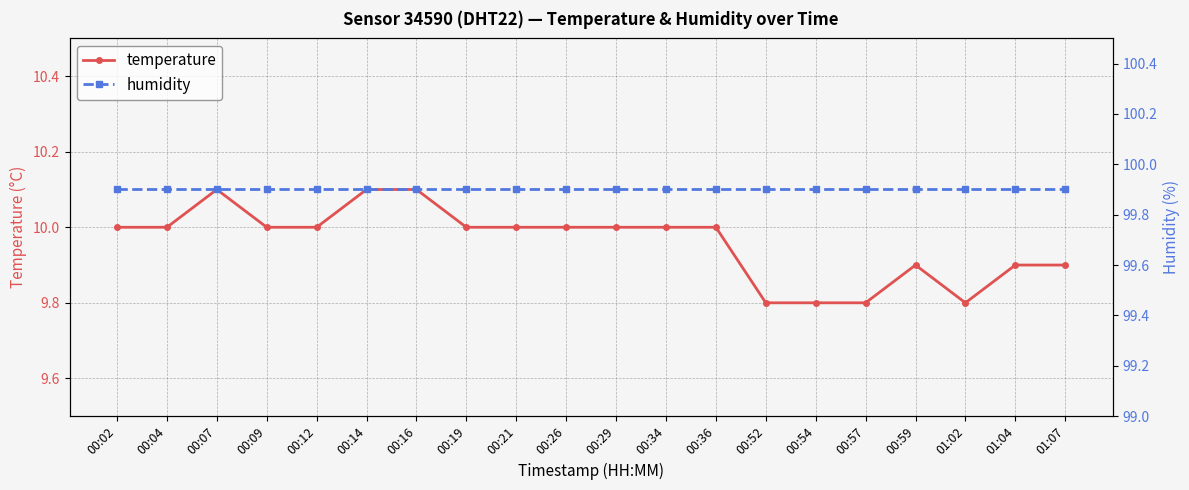

True or false: temperature and humidity intersect in this chart.

False